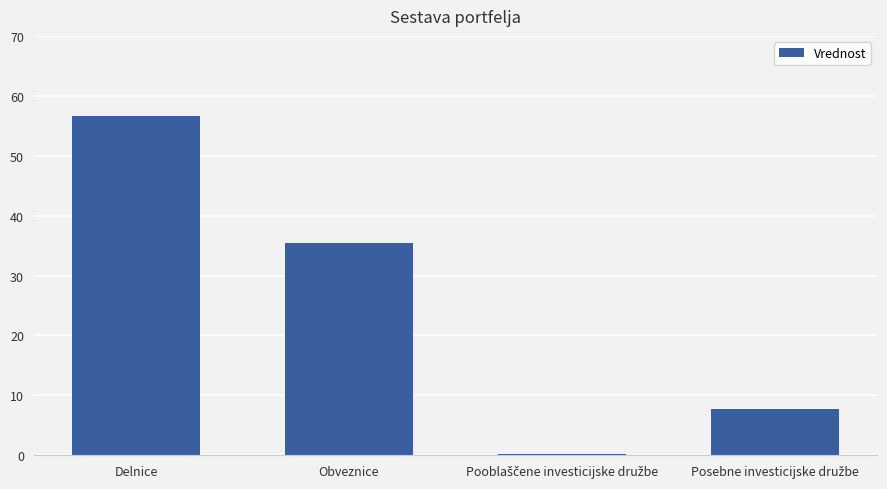

Is it true that the value at Obveznice is 23.0?

False